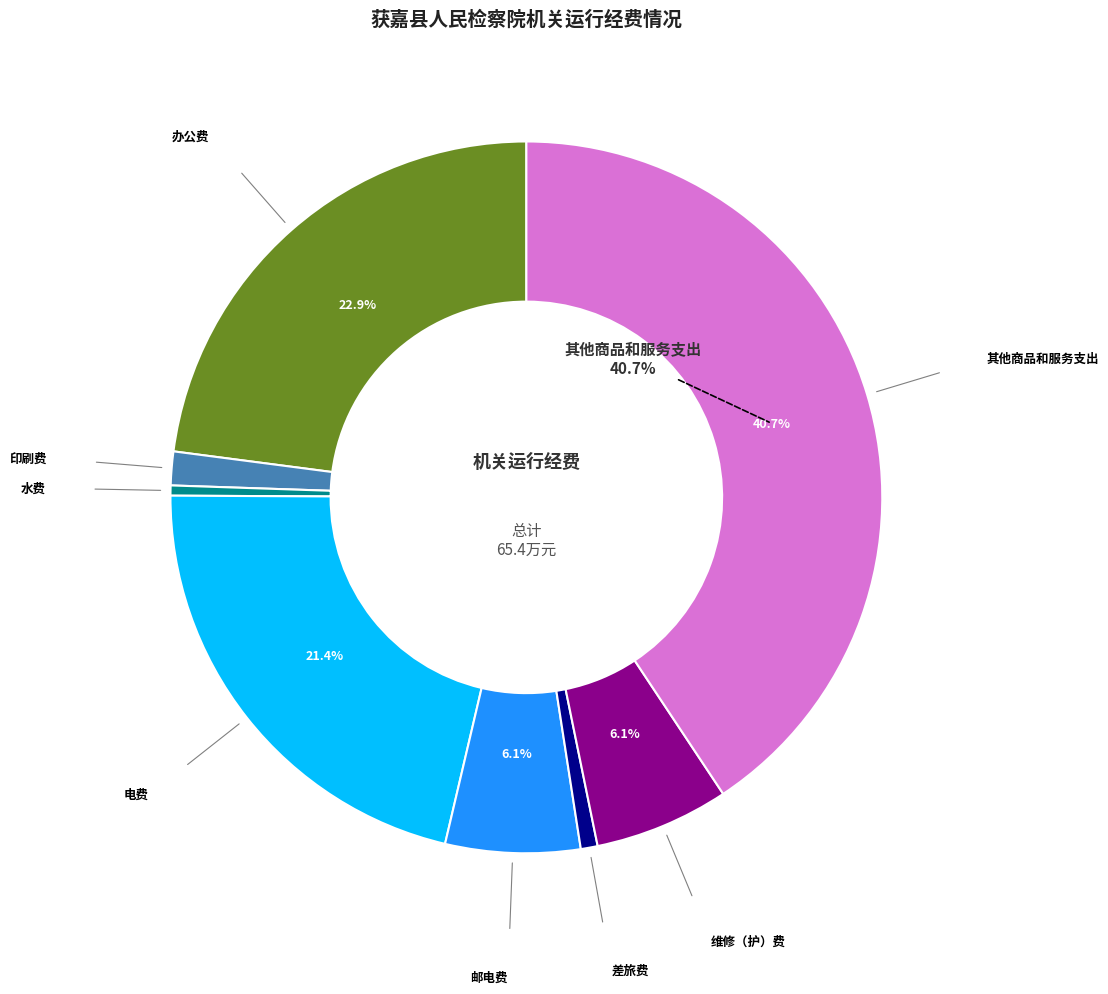

Is there a majority slice in this chart?

No